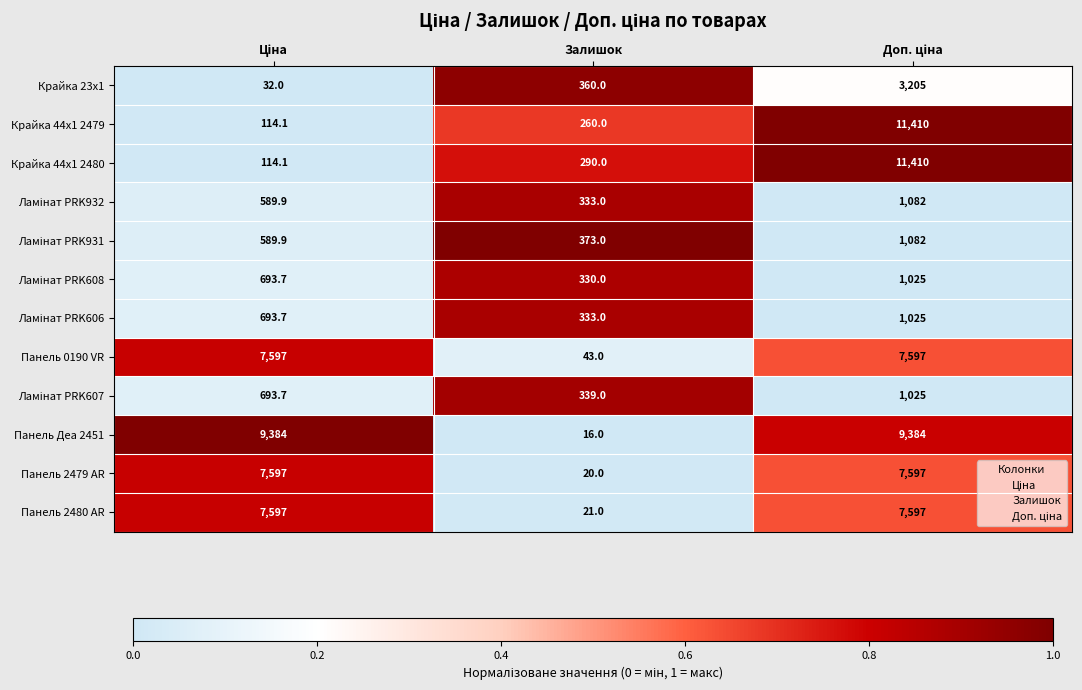

What is the total value across all series at Залишок?

2718.0